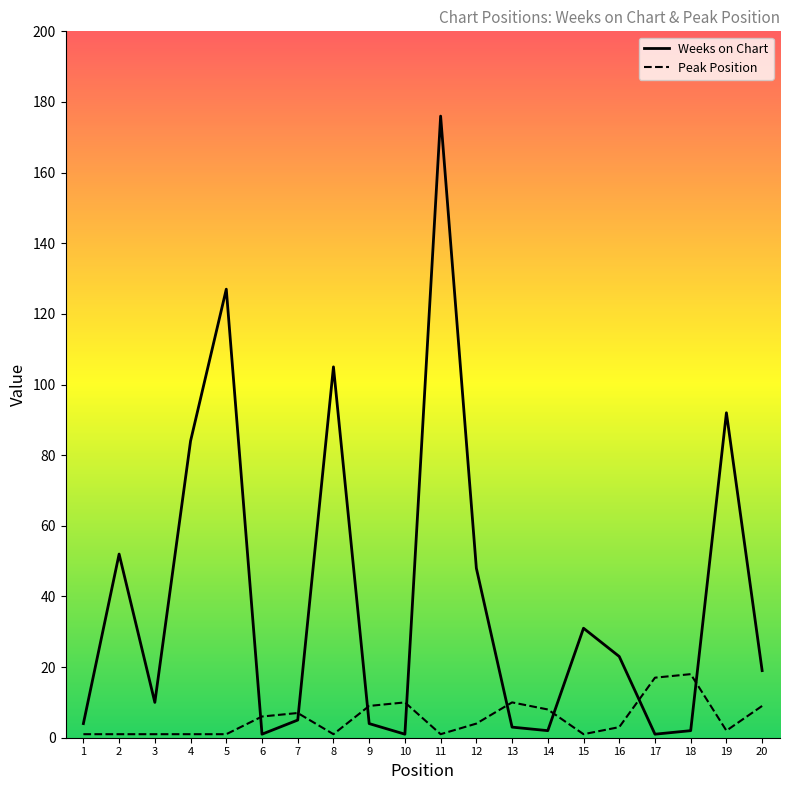

How many lines are shown in the chart?

2